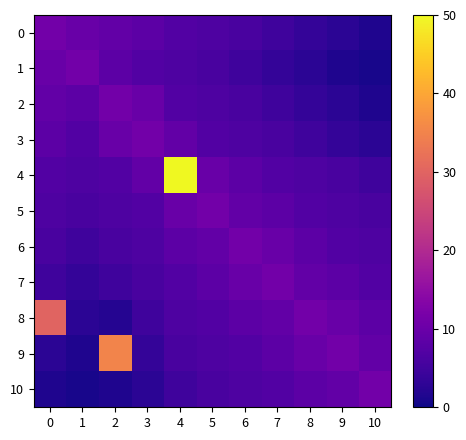

At which category is the sum across all series the highest?

4